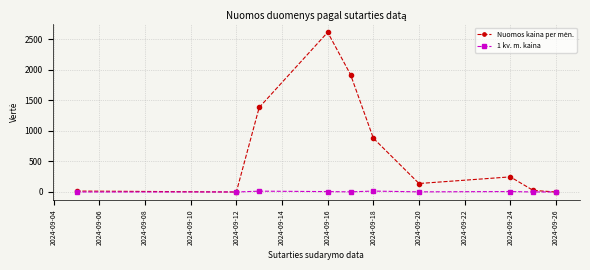

True or false: 1 kv. m. kaina has more than 0 points higher than both neighbors.

True